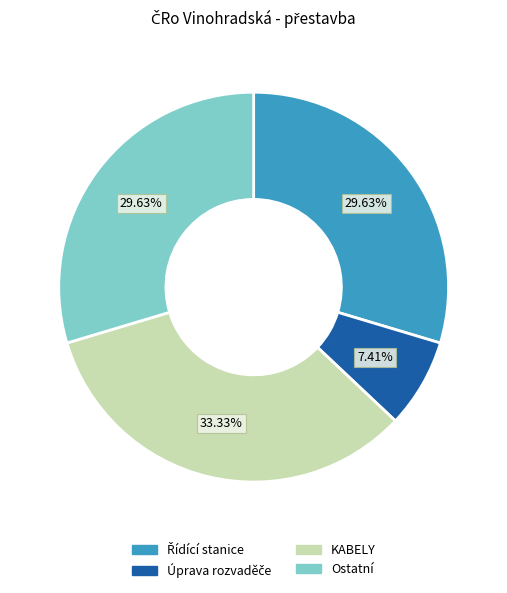

Which slice is the largest?

KABELY